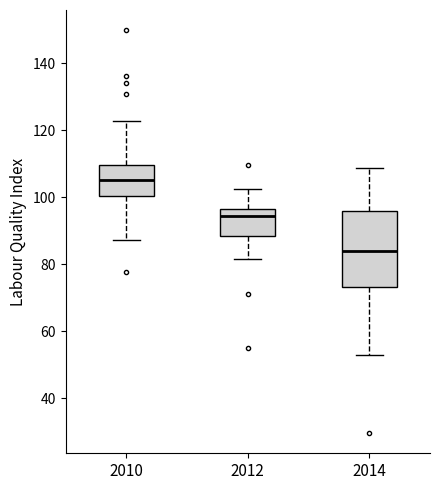

Which box has the lowest median line?

2014